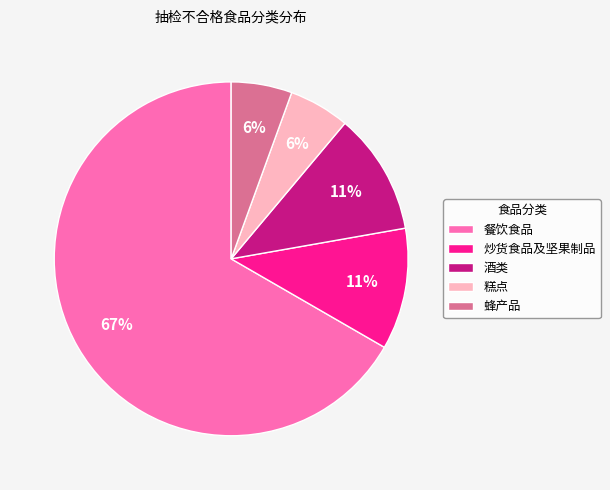

Does 餐饮食品 account for over 50% of the chart?

Yes